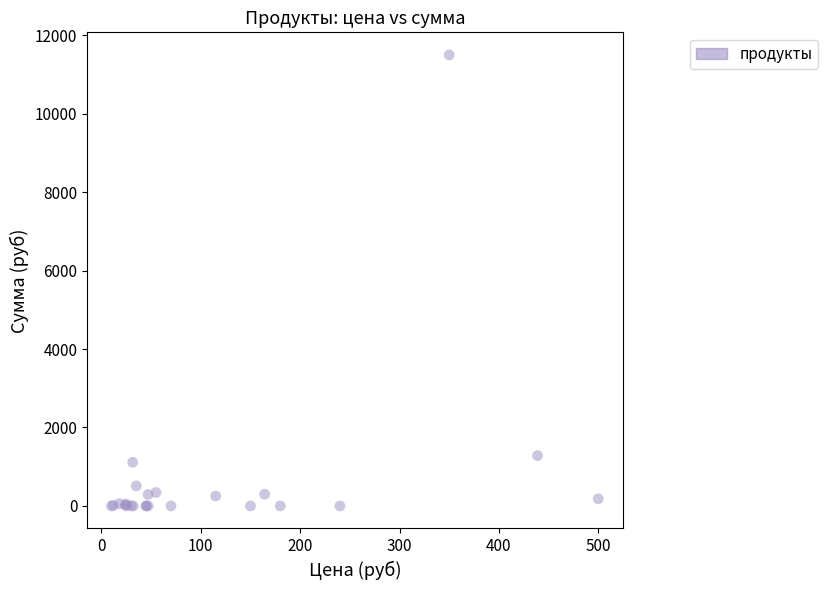

What Y value in the scatter plot is closest to 5748?

1281.6